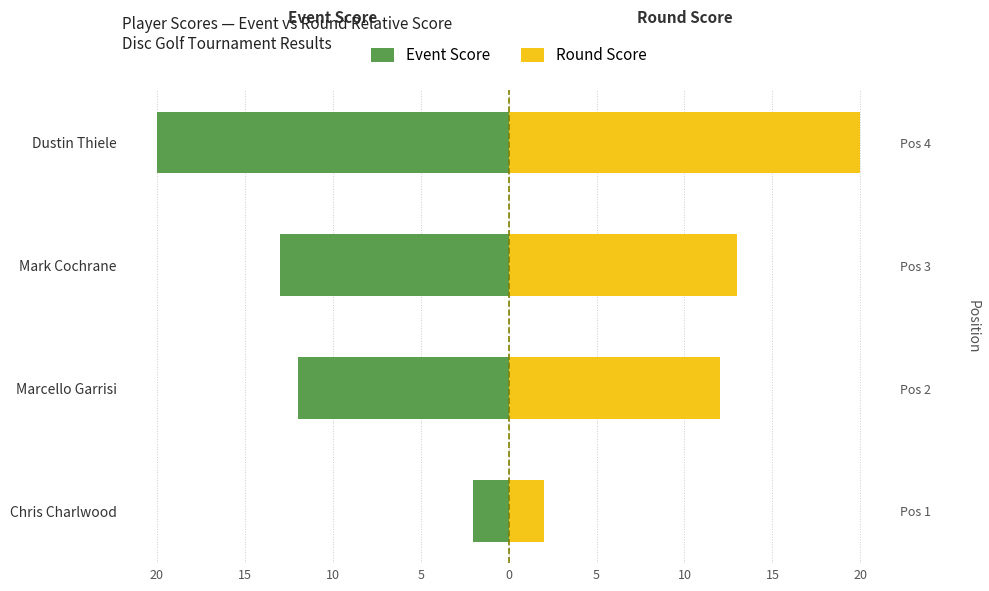

Is the value of Round Score at Marcello Garrisi greater than the value of Event Score at Dustin Thiele?

Yes